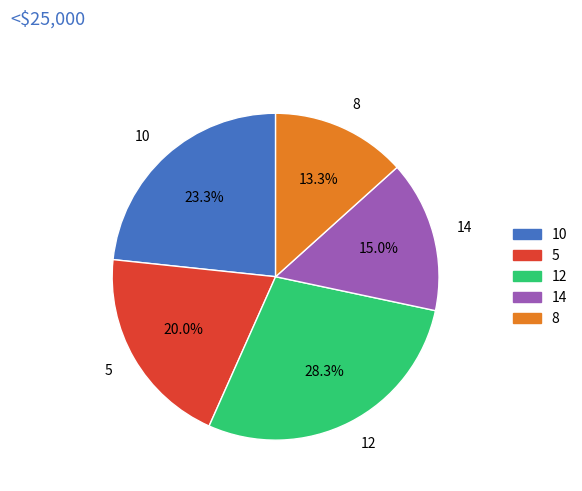

Which slice is the largest?

12